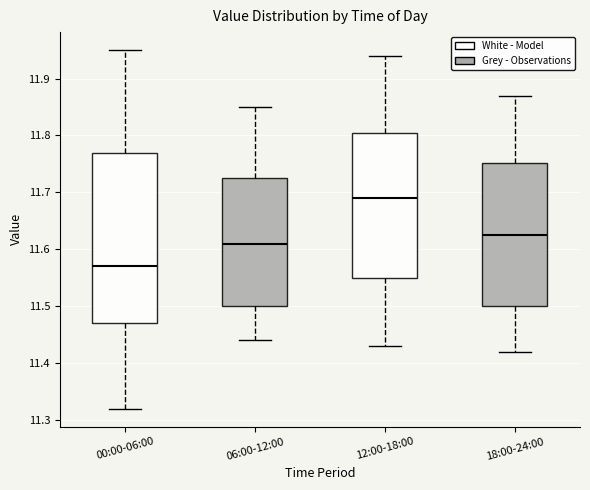

Comparing the boxes themselves (not the whiskers), which one is the tallest?

00:00-06:00